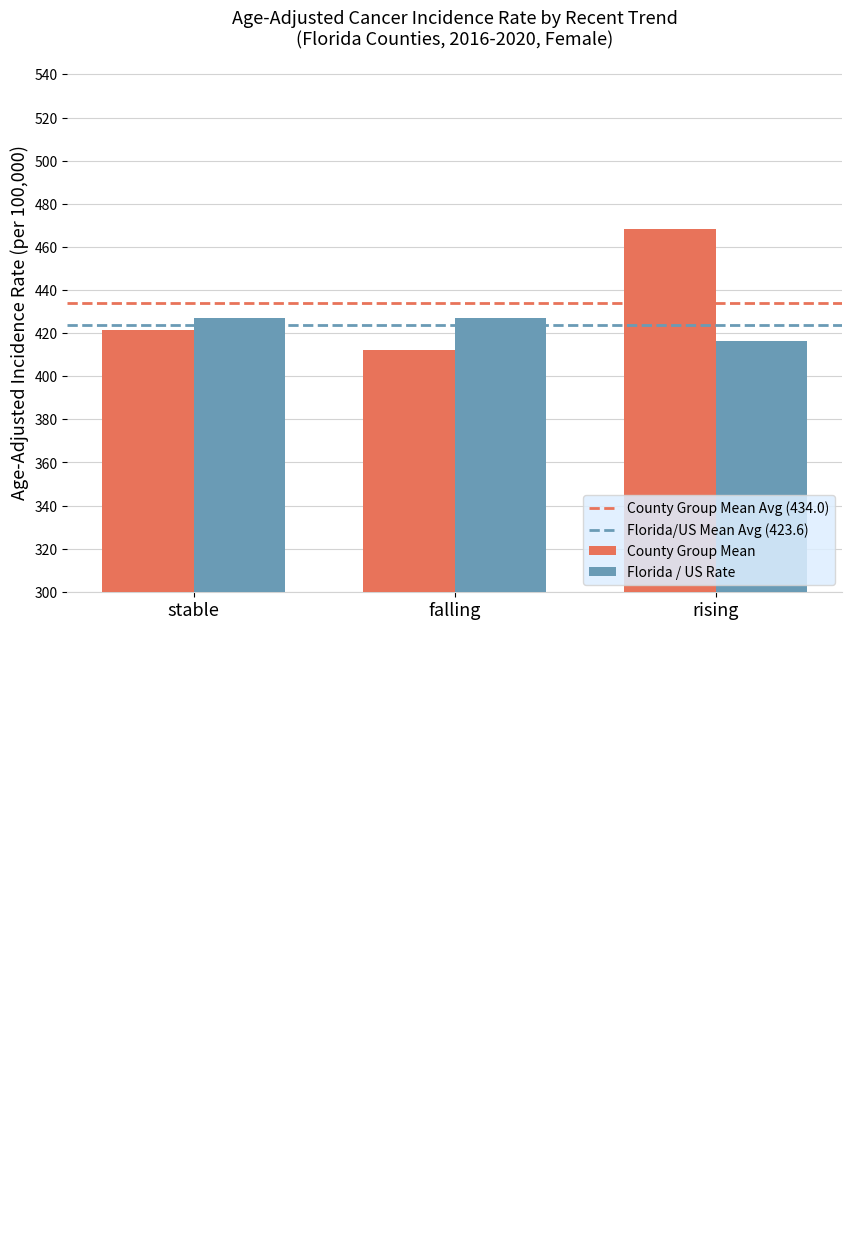

Count the number of data series in this chart.

2